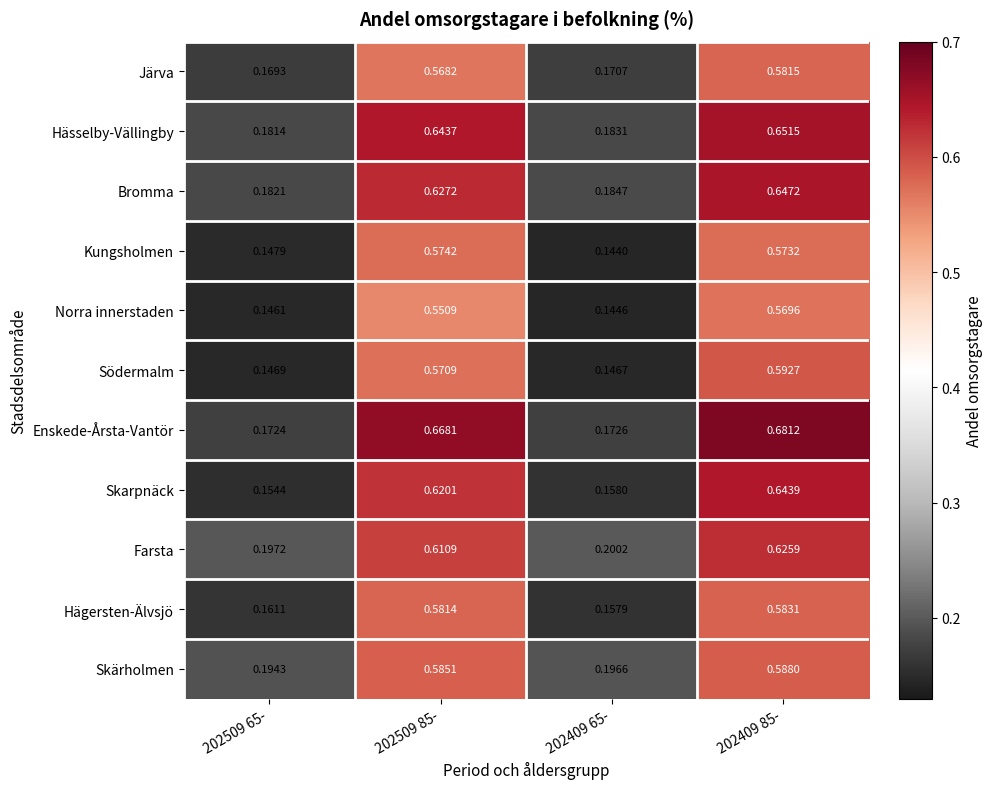

Which series has the widest spread of values?

Enskede-Årsta-Vantör